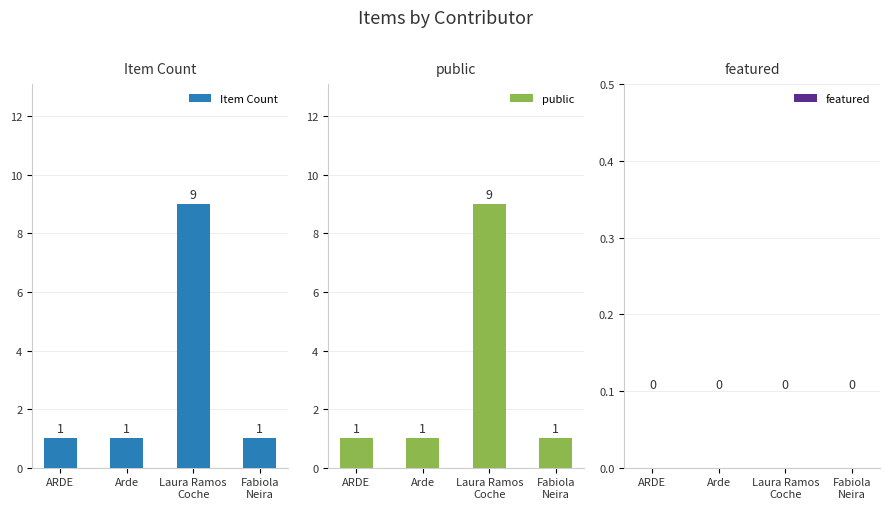

At which category does the chart reach its minimum across all series?

ARDE